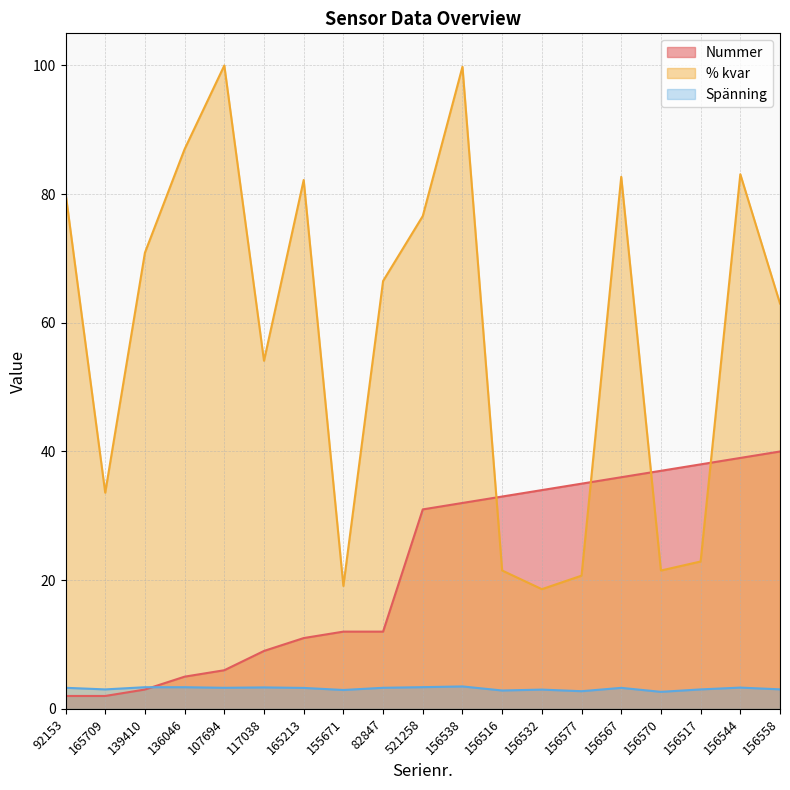

At 92153, list the series in order from largest to smallest.

% kvar, Spänning, Nummer